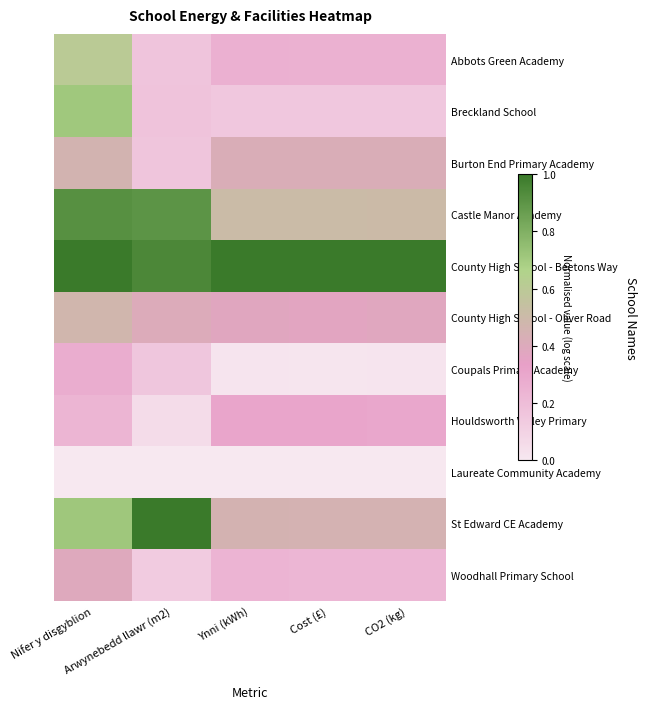

What is the difference between the highest and lowest values at Nifer y disgyblion?

1.0